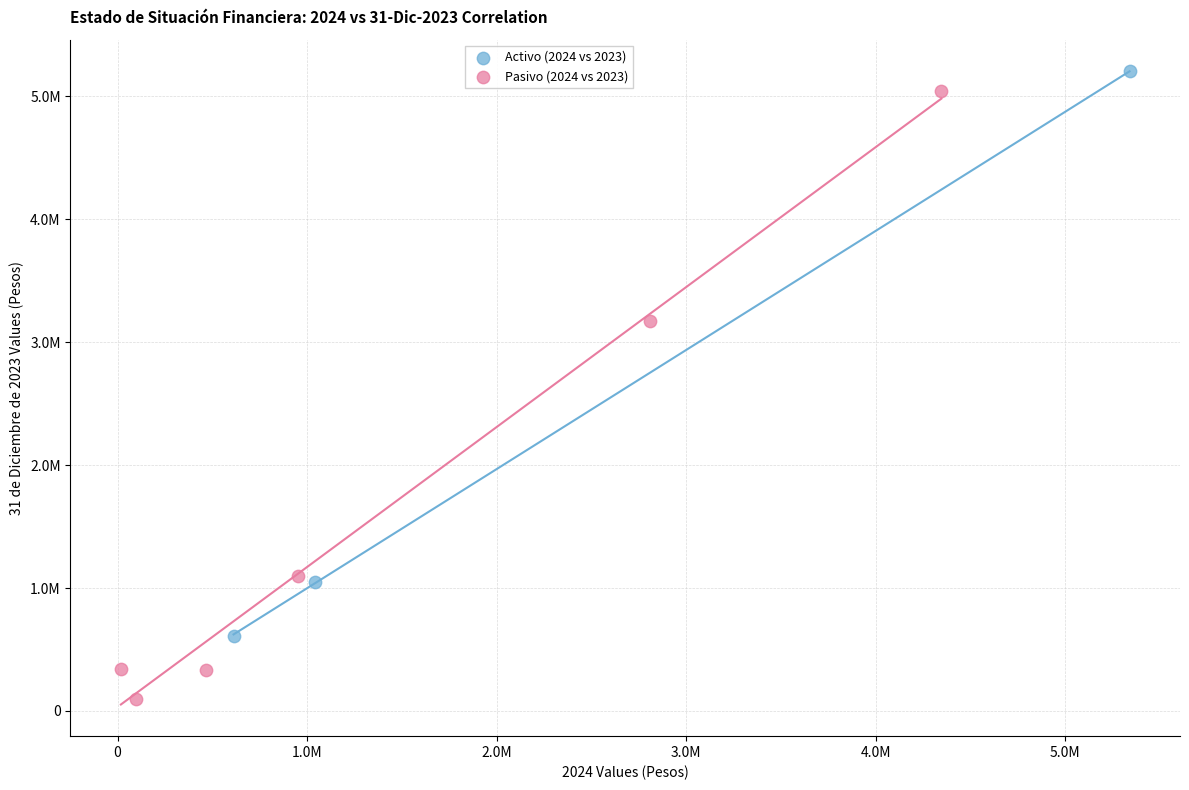

Which series reaches the minimum Y coordinate?

Pasivo (2024 vs 2023)